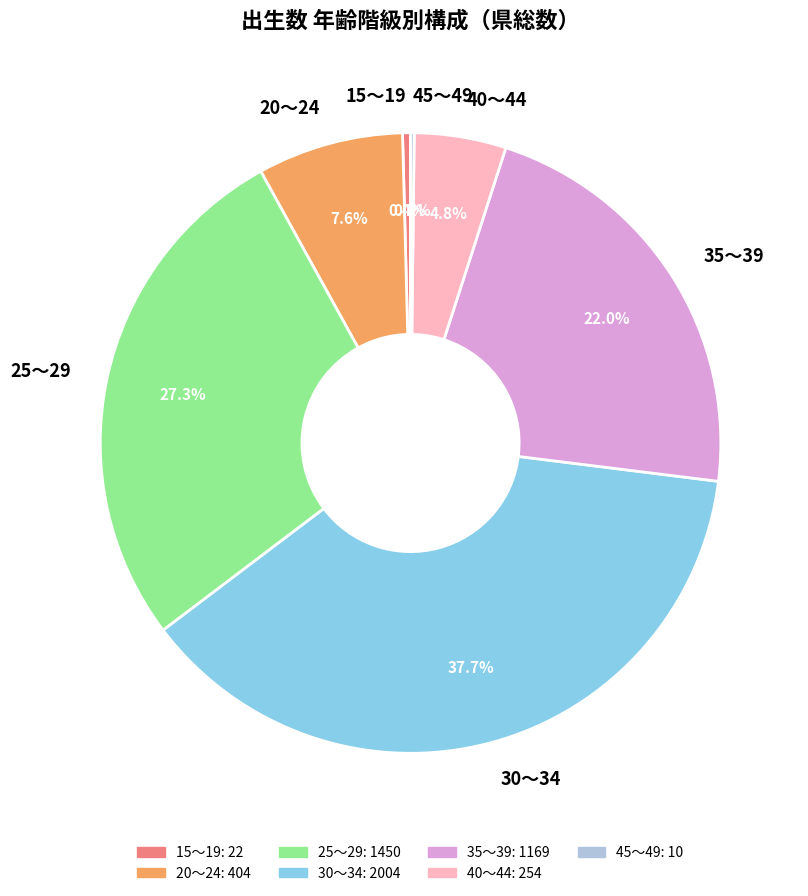

Is it true that 40～44 is 5% of the pie?

True